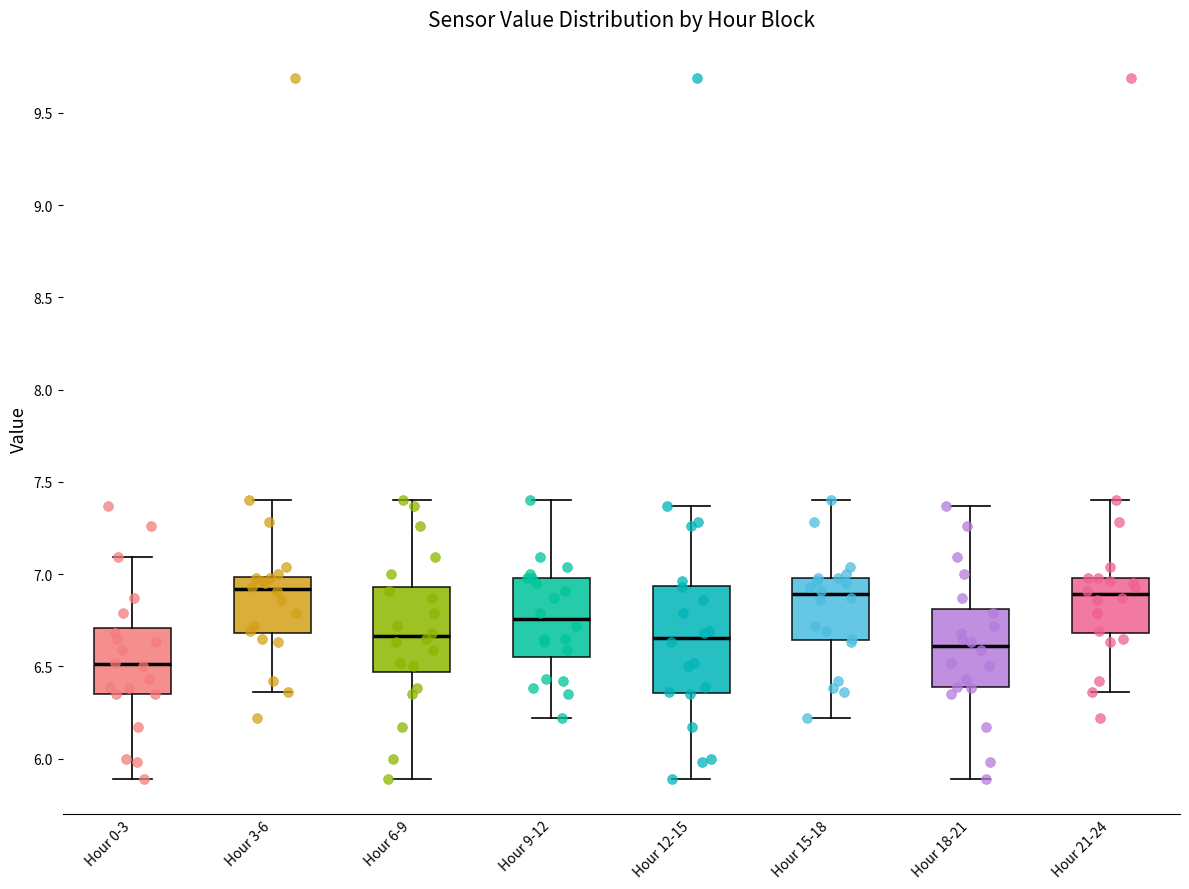

Where does the upper whisker of the box for Hour 12-15 end on the y-axis? The values are not printed on the chart, so give them approximately, as read against the axis.

7.35